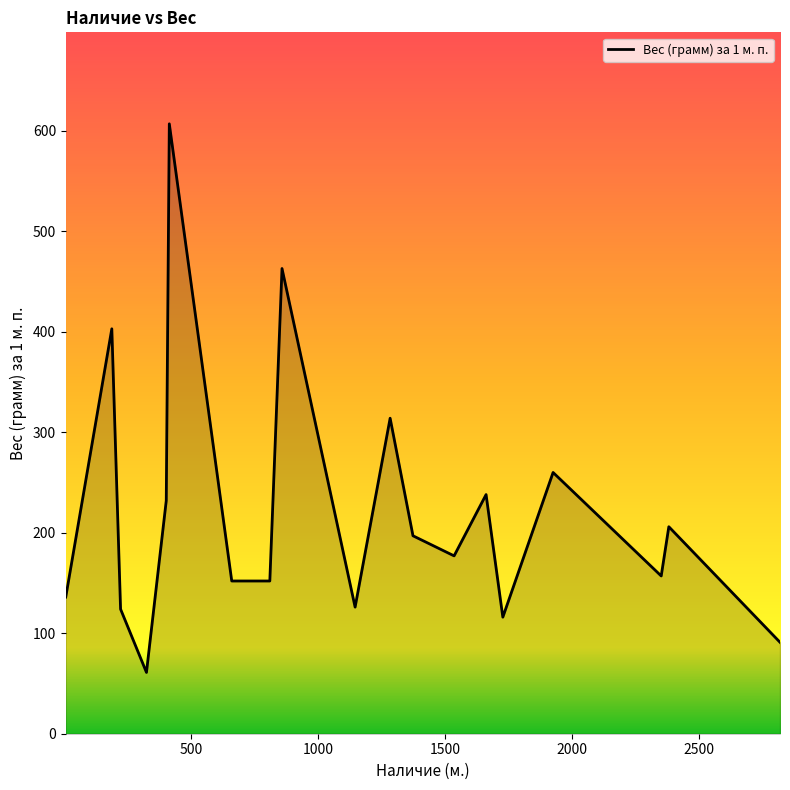

What is the minimum value shown in the chart?

61